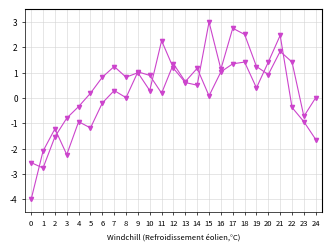

Count the number of categories in the chart.

25